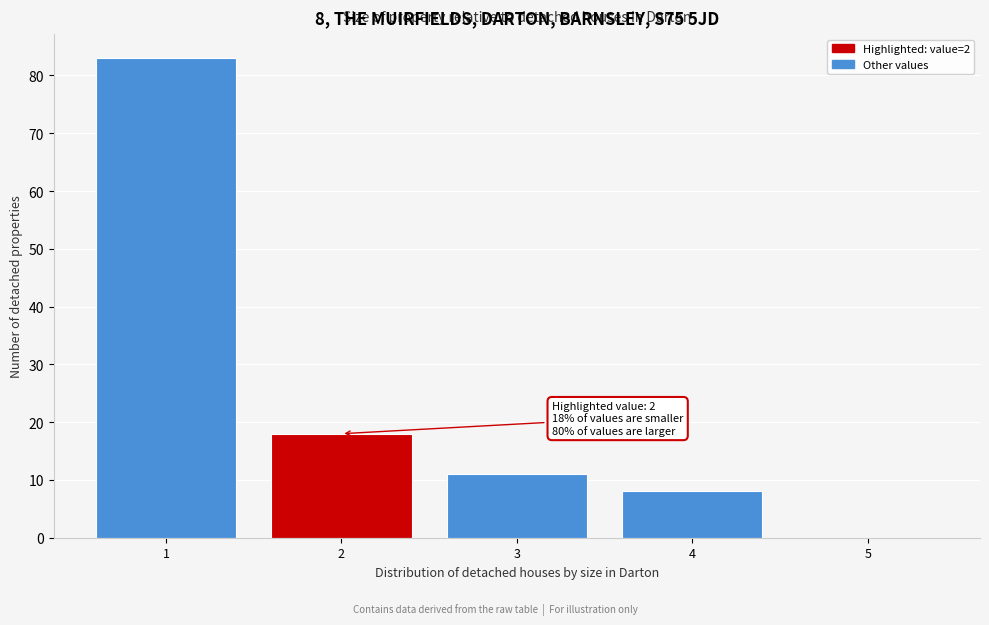

Over which range of the x-axis is the bar tallest?

0.5 to 1.5